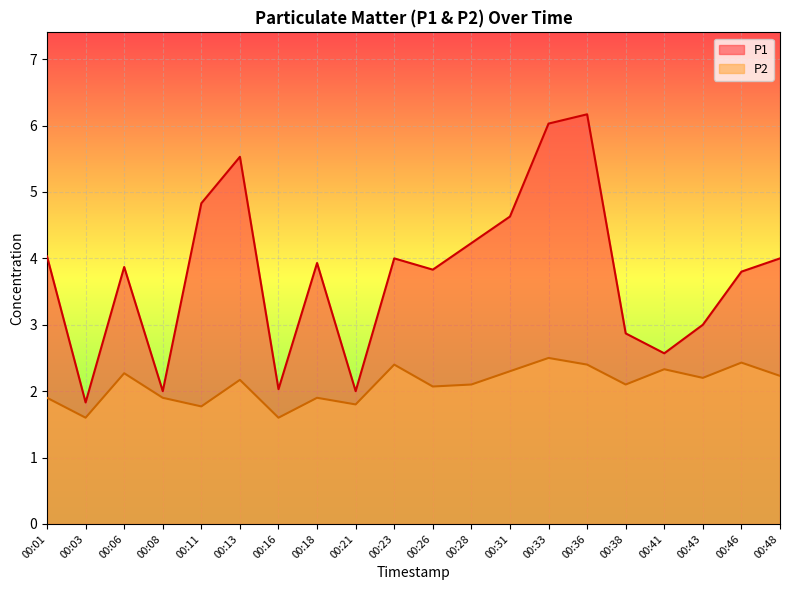

List the labels in order of P2 value, smallest first.

00:03, 00:16, 00:11, 00:21, 00:01, 00:08, 00:18, 00:26, 00:28, 00:38, 00:13, 00:43, 00:48, 00:06, 00:31, 00:41, 00:23, 00:36, 00:46, 00:33